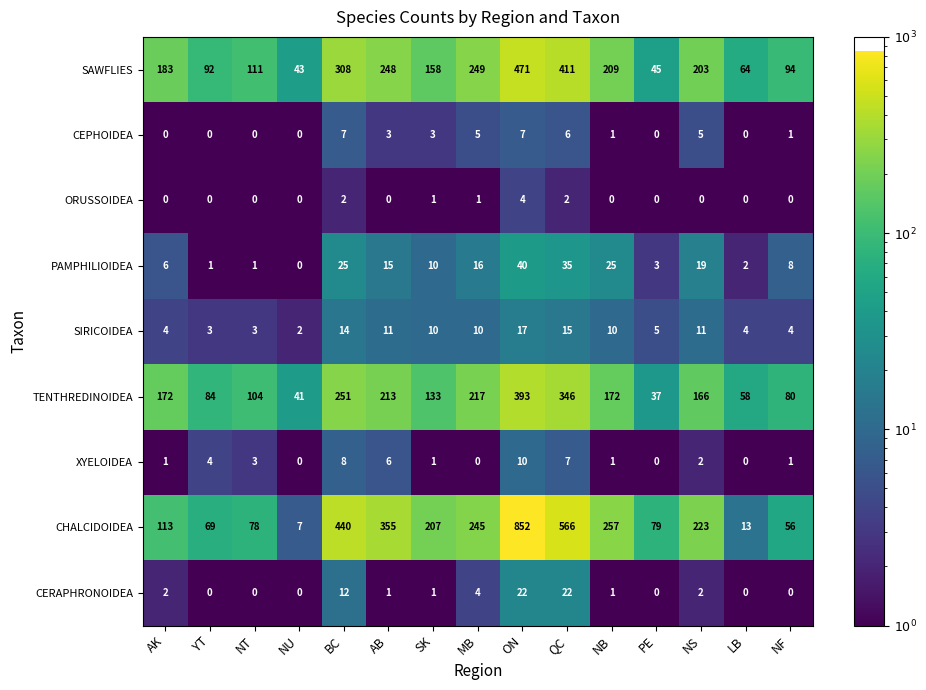

At ON, list the series in order from largest to smallest.

CHALCIDOIDEA, SAWFLIES, TENTHREDINOIDEA, PAMPHILIOIDEA, CERAPHRONOIDEA, SIRICOIDEA, XYELOIDEA, CEPHOIDEA, ORUSSOIDEA